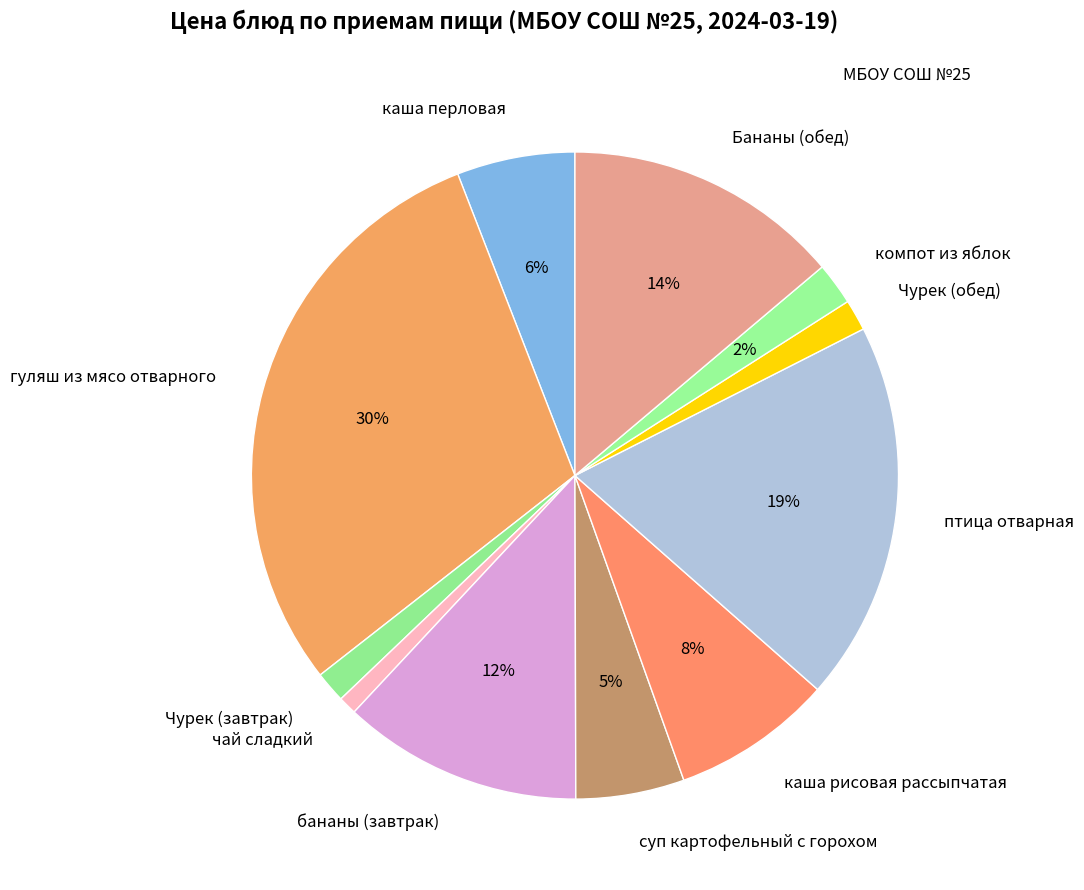

To the nearest percent, what portion does компот из яблок represent?

2%